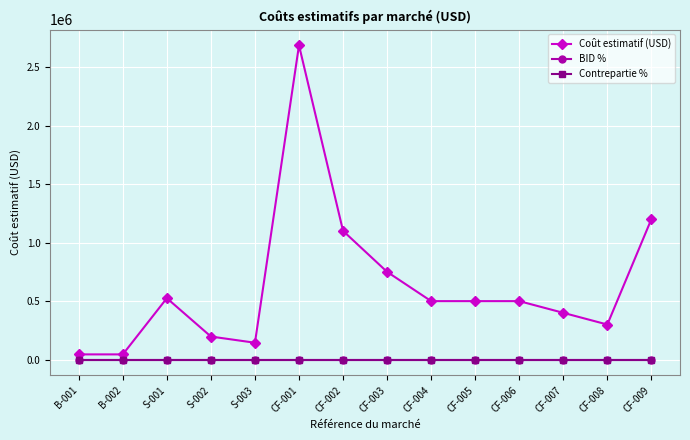

Is it true that BID % equals 1 at CF-009?

True